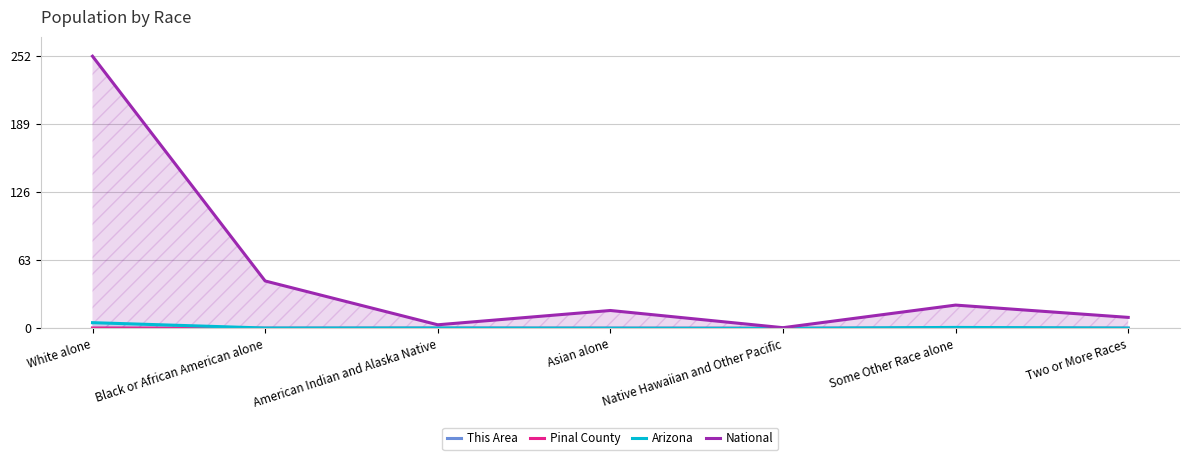

What is the maximum value for Arizona?

5.3